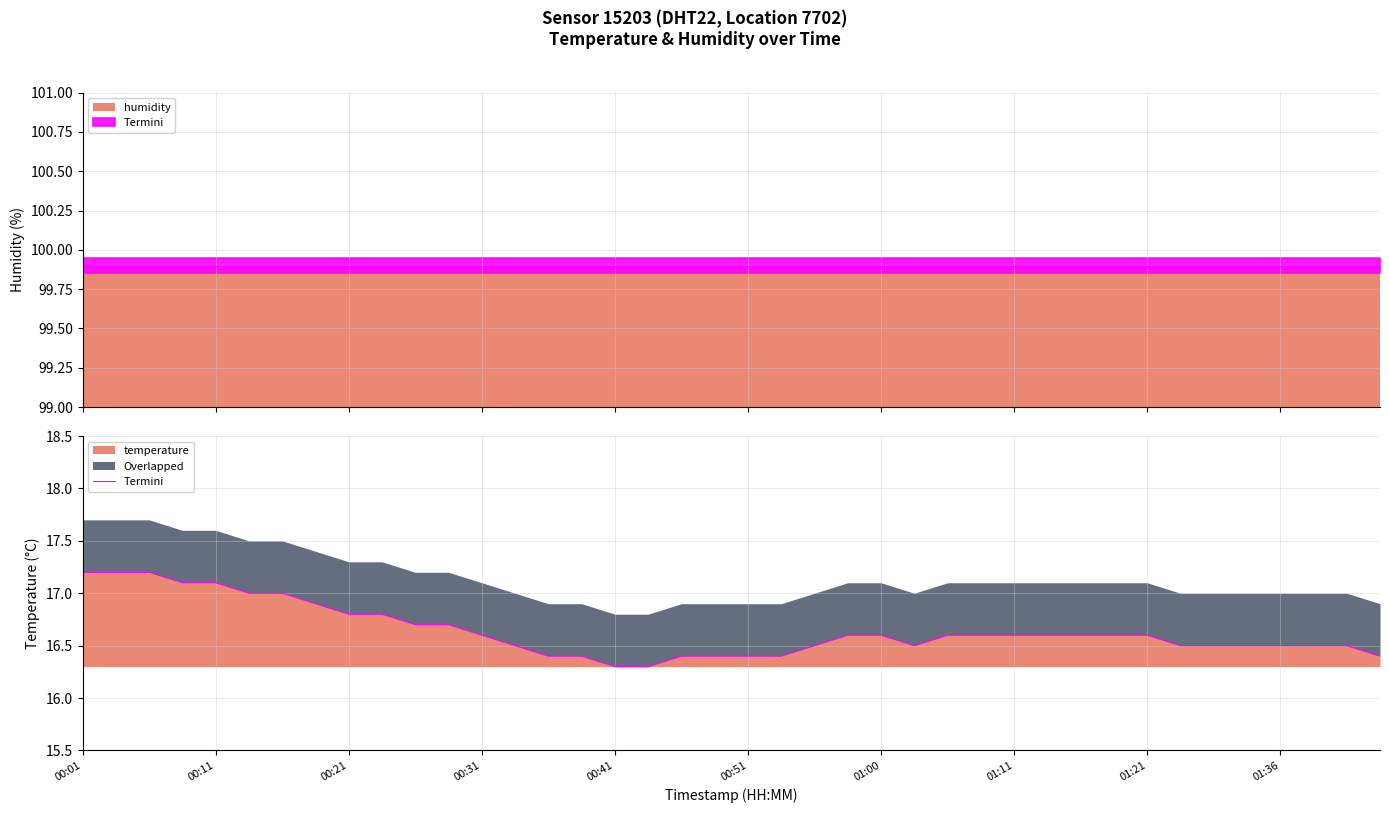

What is the minimum value for temperature?

16.3